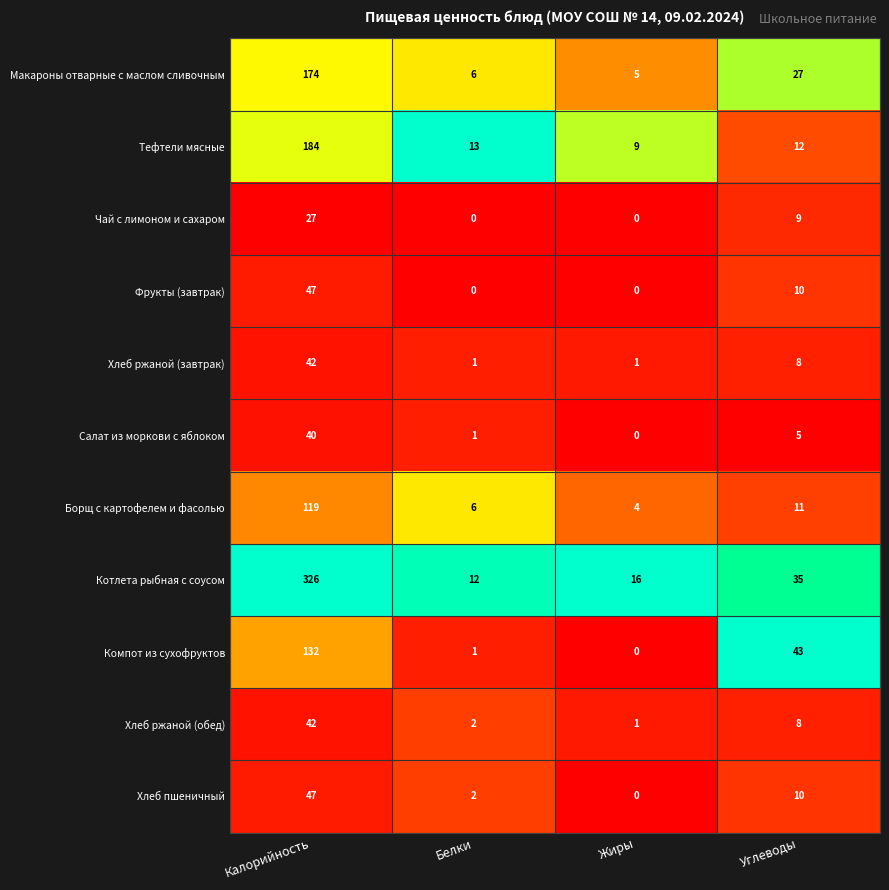

What is the greatest value displayed?

326